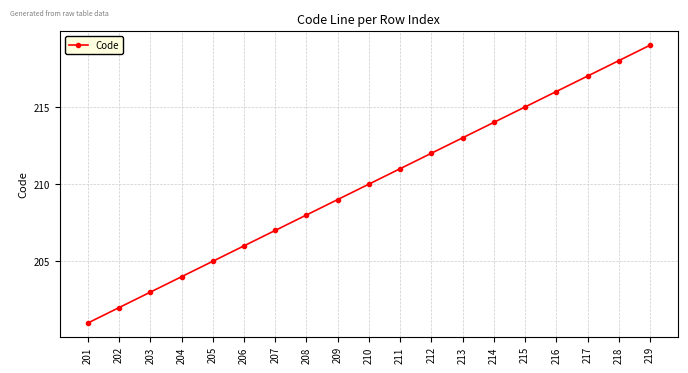

What is the change in value from 212 to 216?

+4